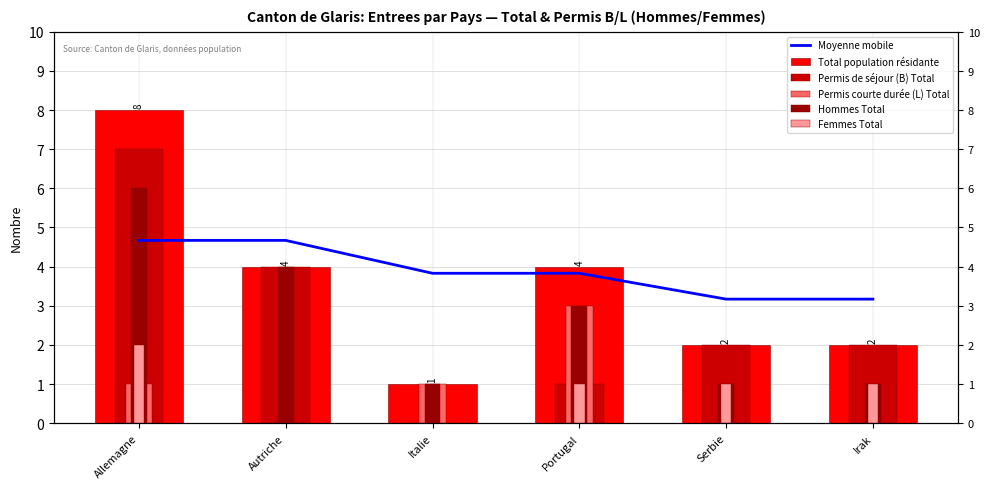

Where does the Hommes Total series first go above 3?

Allemagne